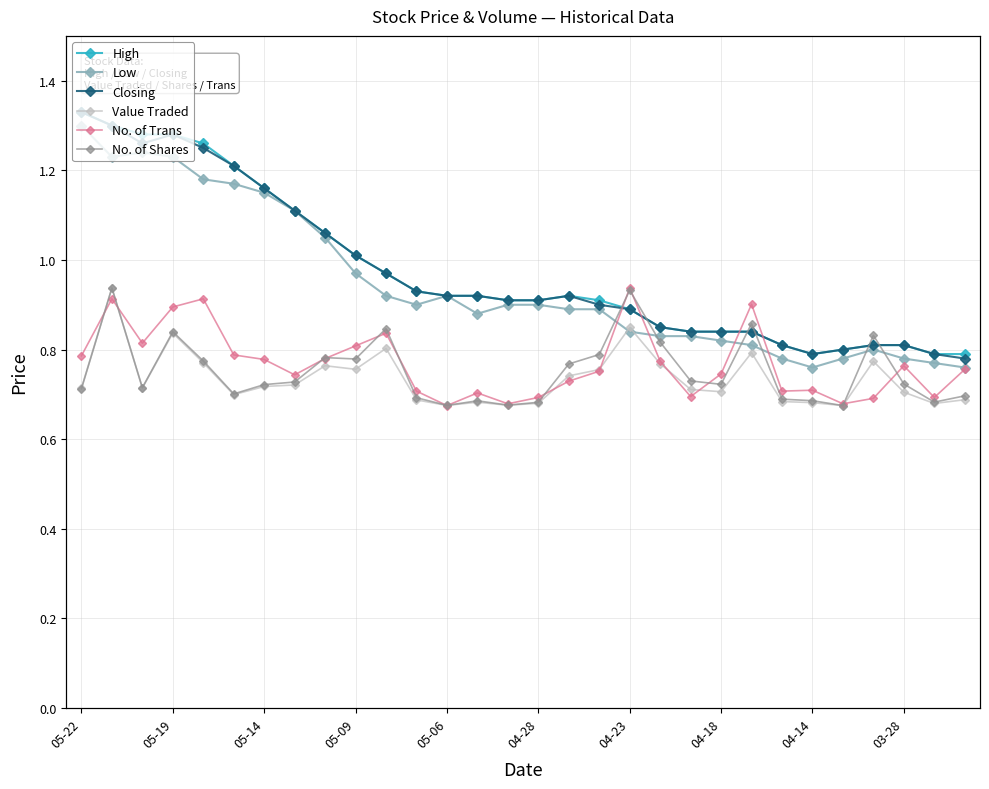

The High series shows 0.6 at 05-19. True or false?

False